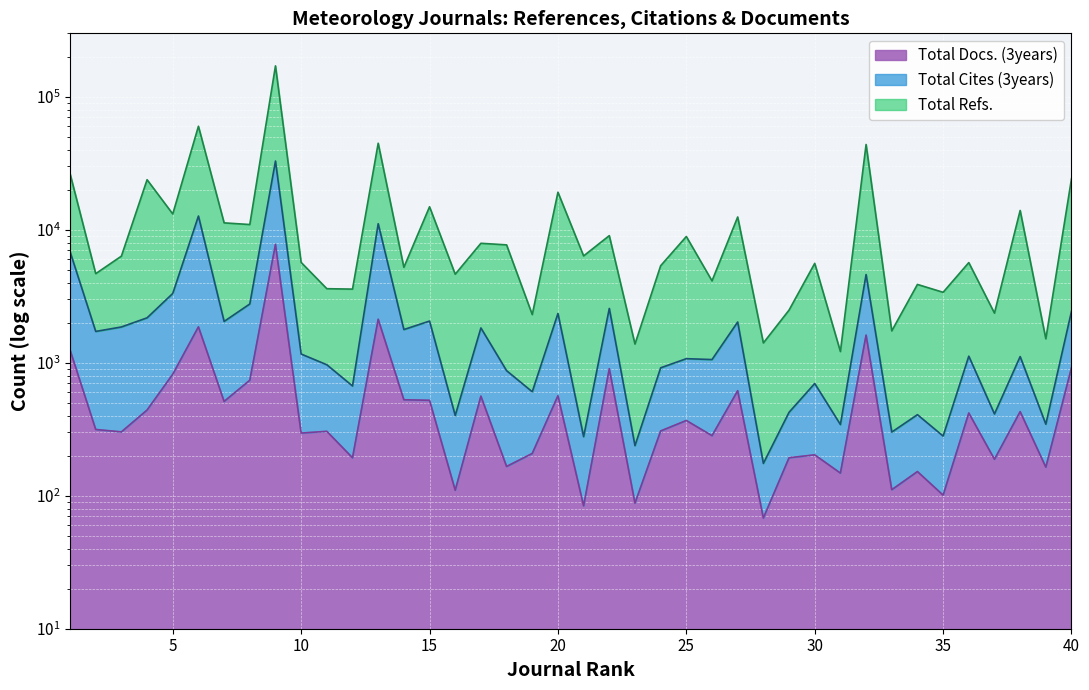

Reading left to right, transcribe all the data shown in this chart.

Total Refs.: 26433	4677	6336	23792	13147	60035	11270	10949	170804	5681	3605	3579	44738	5220	14890	4634	7913	7700	2302	19161	6359	9035	1382	5365	8898	4128	12478	1409	2488	5590	1214	43770	1736	3881	3387	5665	2361	13970	1513	24225
Total Cites (3years): 6839	1720	1858	2177	3319	12685	2045	2767	32869	1163	966	669	11101	1777	2058	401	1827	872	605	2347	278	2561	238	916	1073	1057	2025	175	424	698	343	4606	301	407	281	1121	412	1113	345	2440
Total Docs. (3years): 1249	315	302	441	820	1863	512	739	7767	296	305	193	2125	527	522	110	561	166	208	565	84	902	88	307	368	283	616	68	193	203	148	1614	111	152	101	419	188	429	164	918